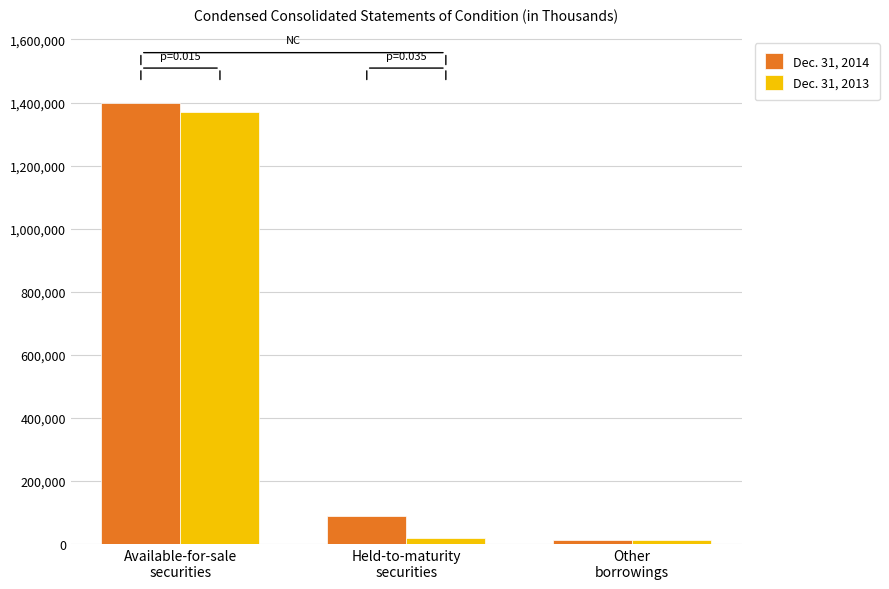

How many groups of bars are there?

3